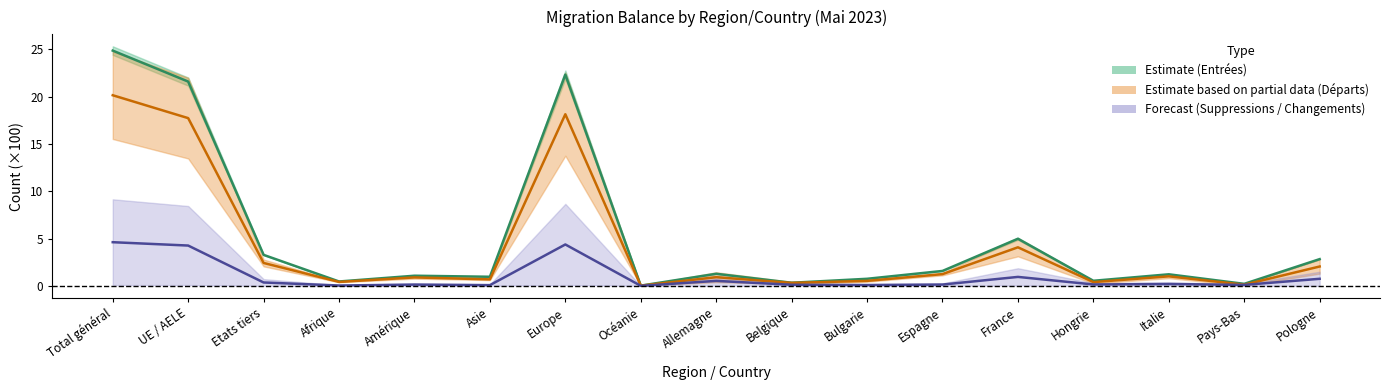

What is the total value across all series at Italie?

2.4